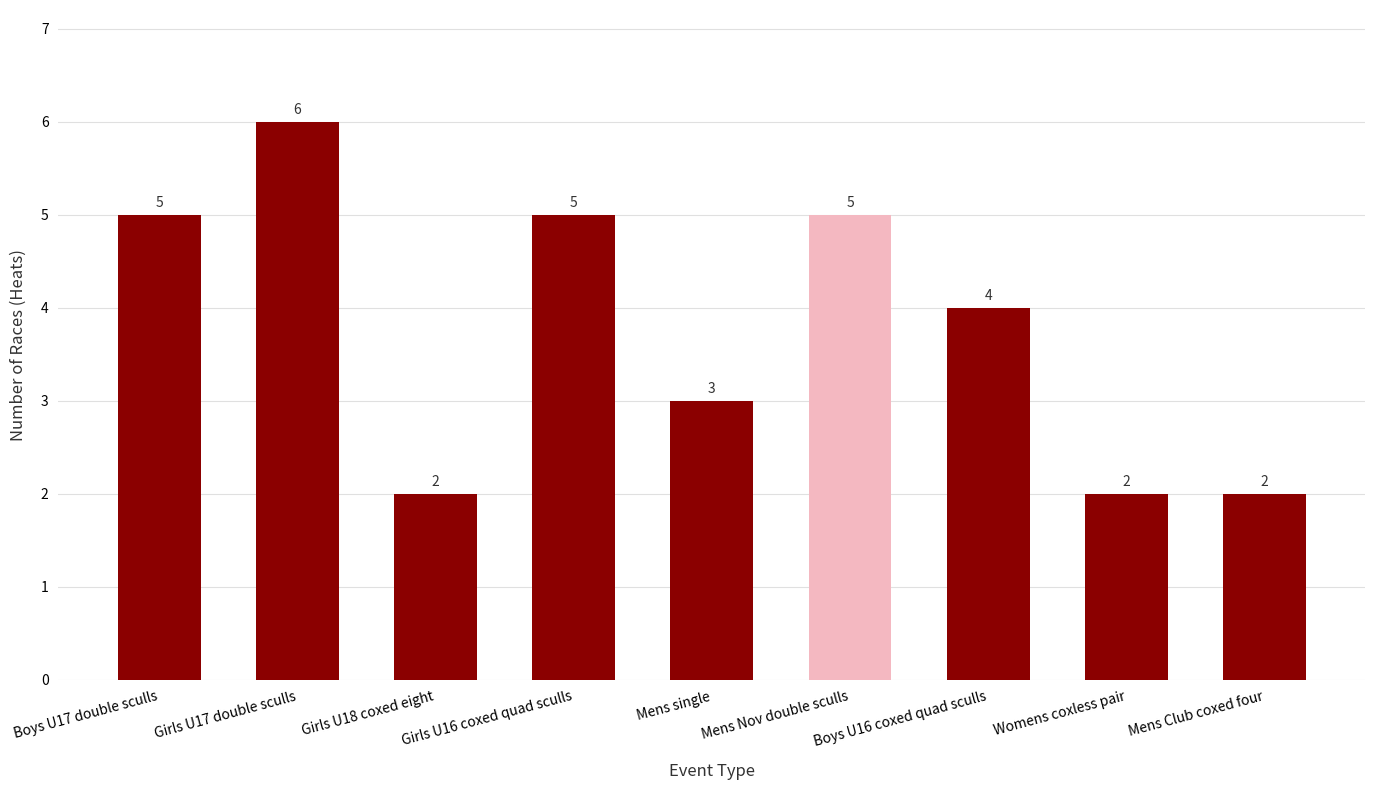

At which label is the value closest to 4?

Boys U16 coxed quad sculls